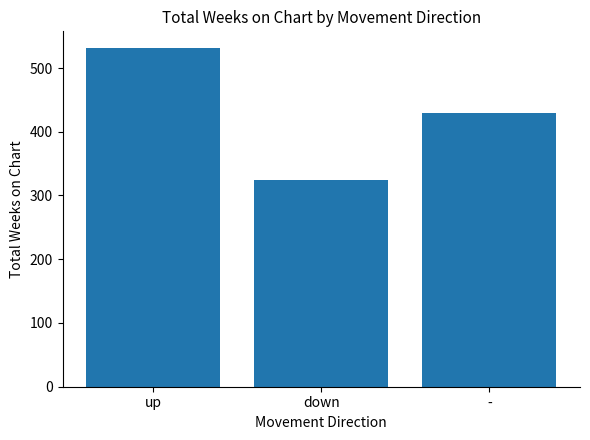

Reading left to right, what are all the values shown in this chart?

up=531	down=325	-=429